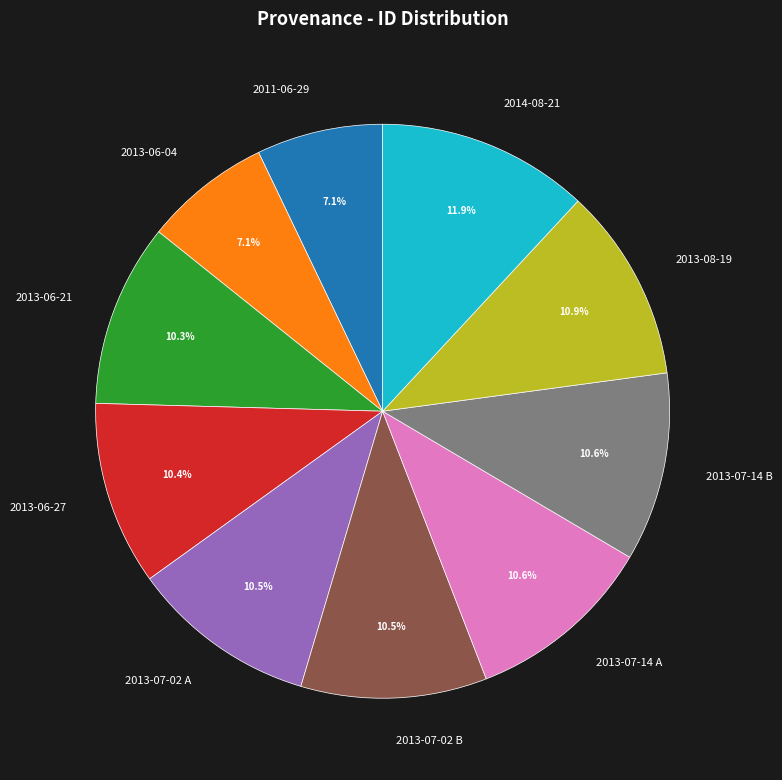

Does 2013-06-27 account for over 50% of the chart?

No